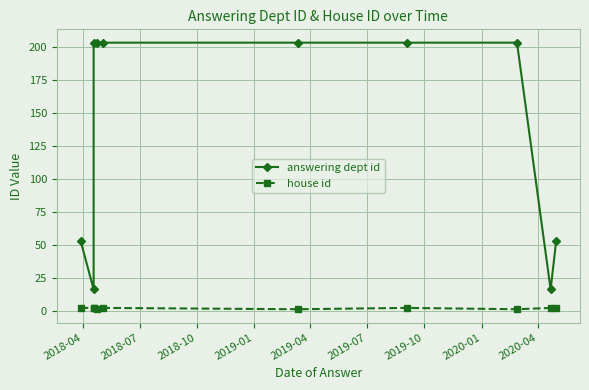

How many interior local valleys does the house id series have?

3